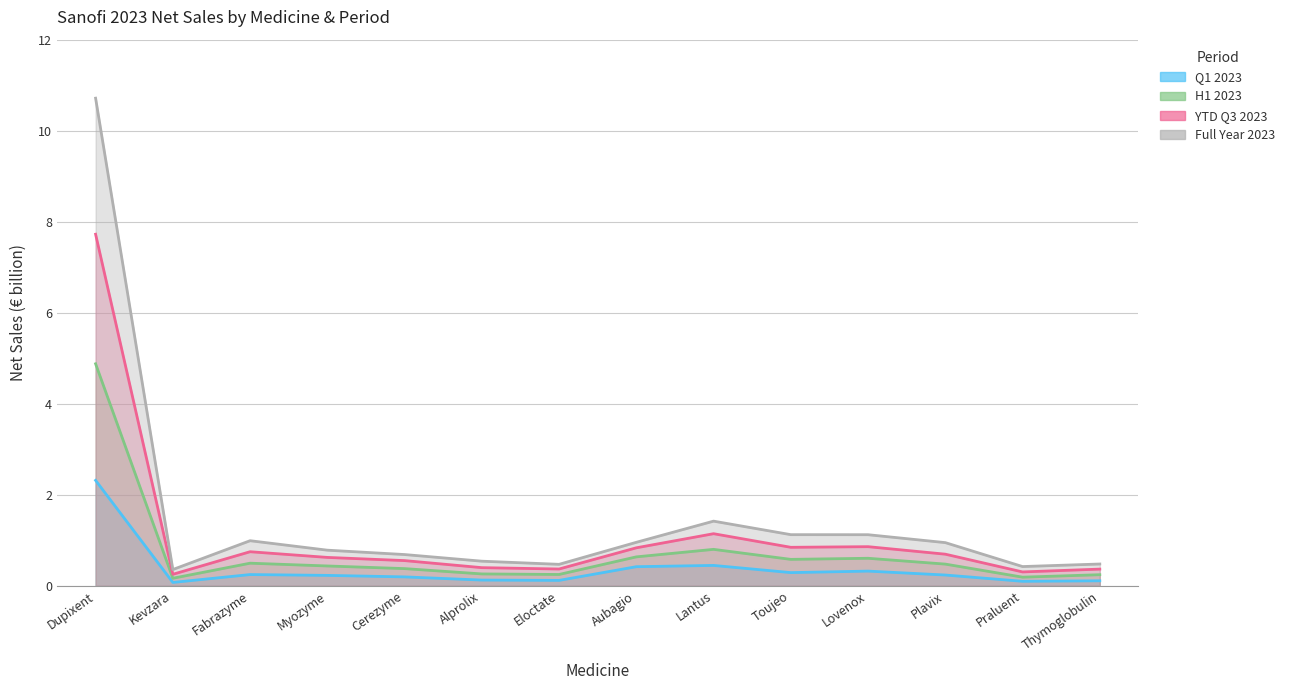

What is the minimum value for H1 2023?

0.2